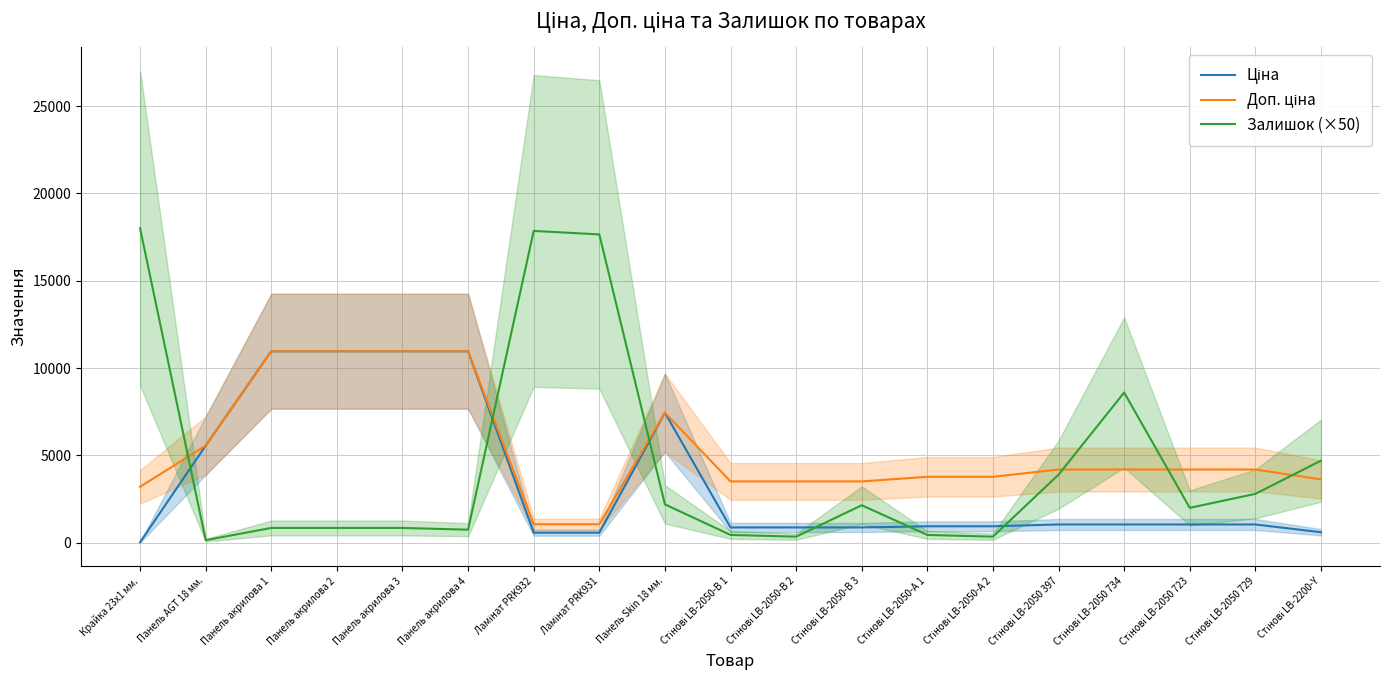

Is this an area chart (filled region under the line)?

No